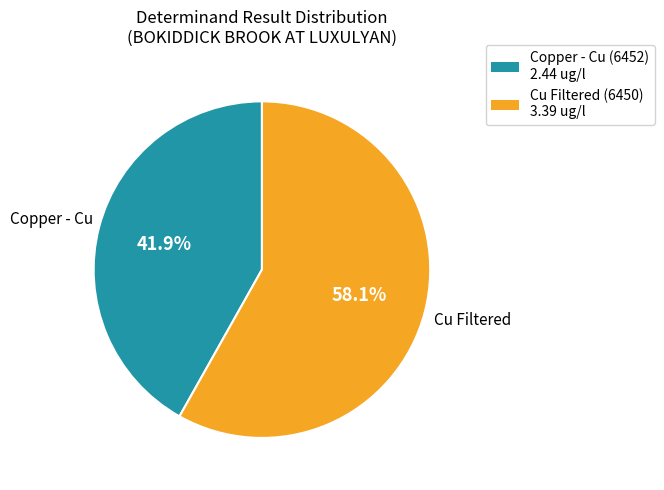

Does any single category account for the majority?

Yes